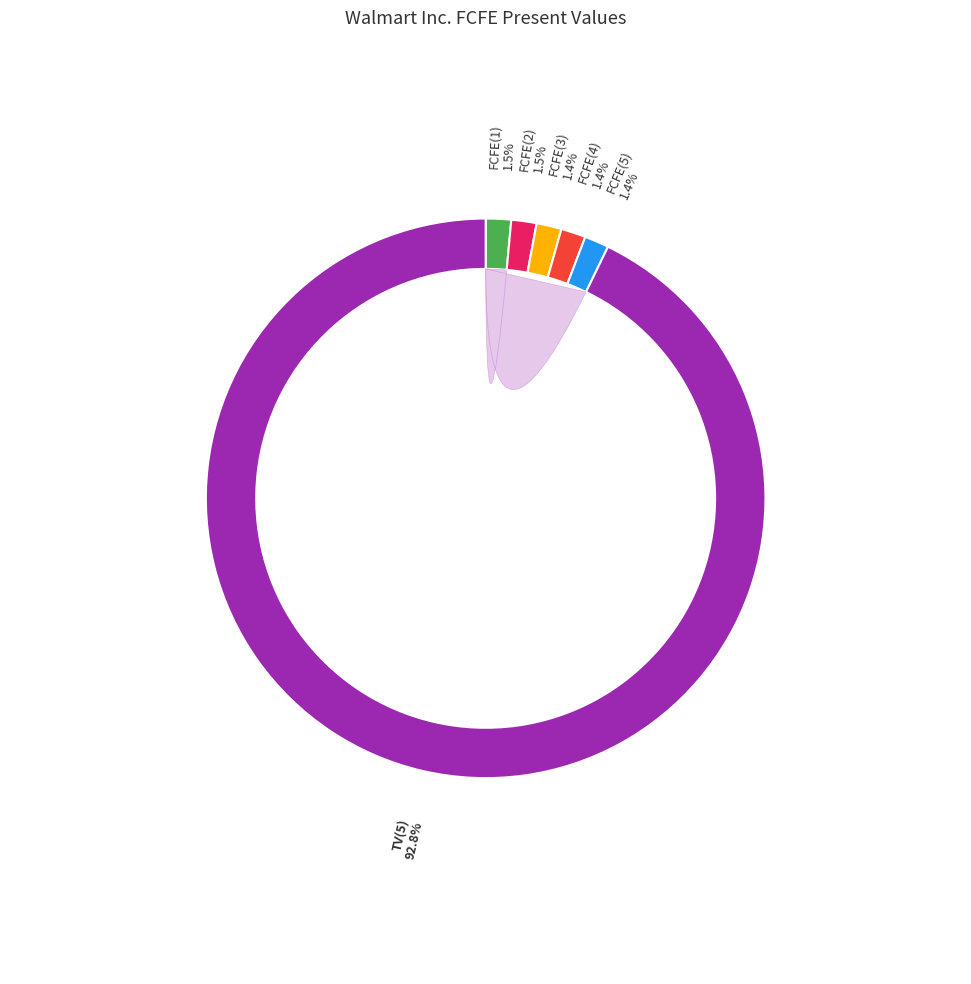

To the nearest percent, what is the combined percentage of FCFE(2) and FCFE(5)?

3%